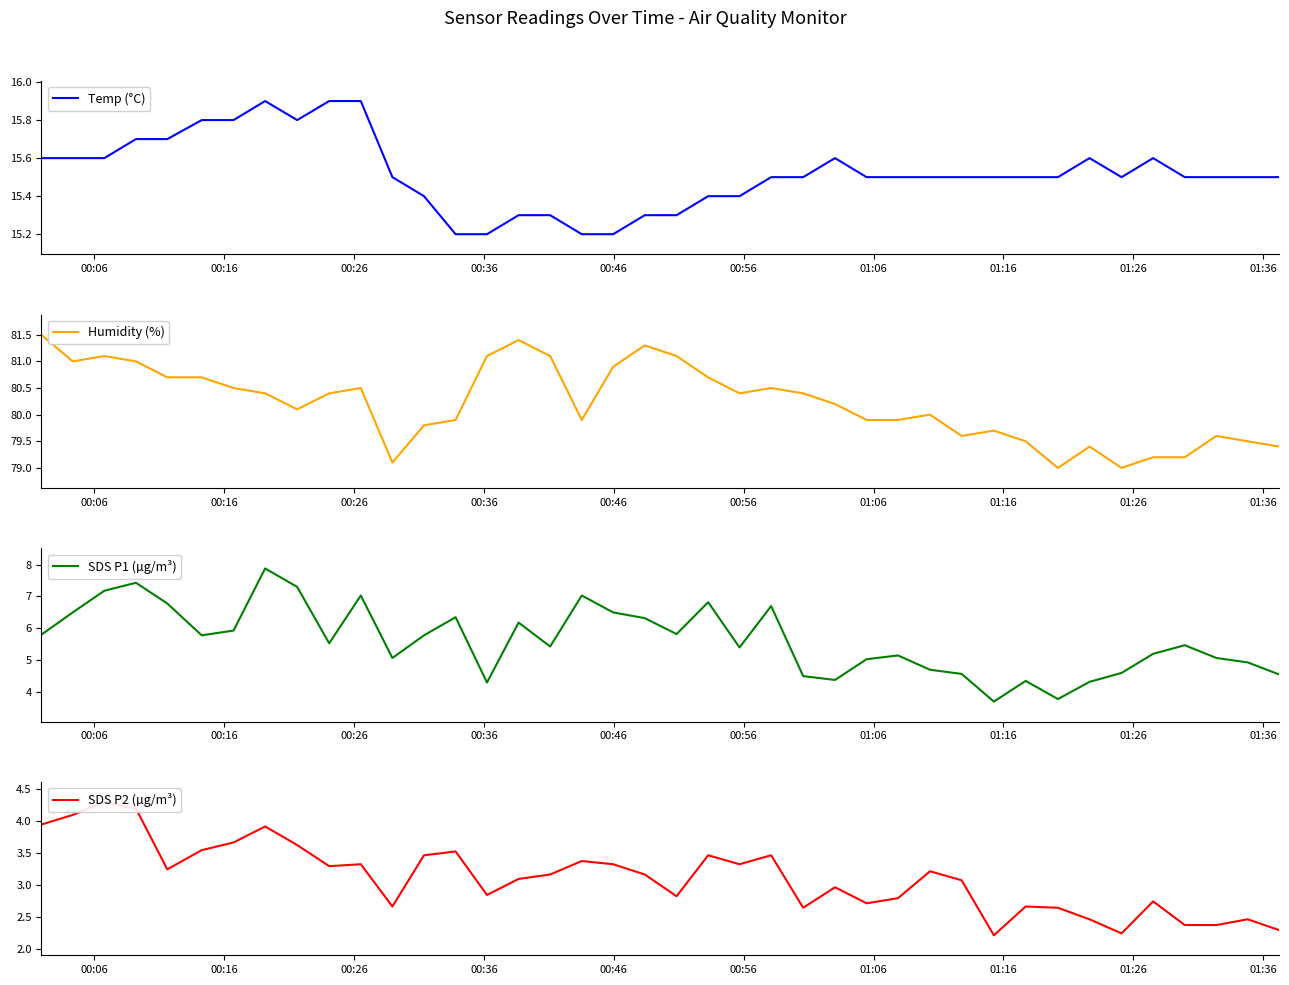

How many data points in SDS P2 (µg/m³) are less than 3?

17